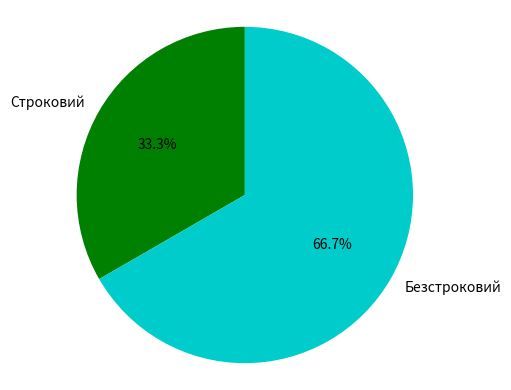

What is the majority slice?

Безстроковий